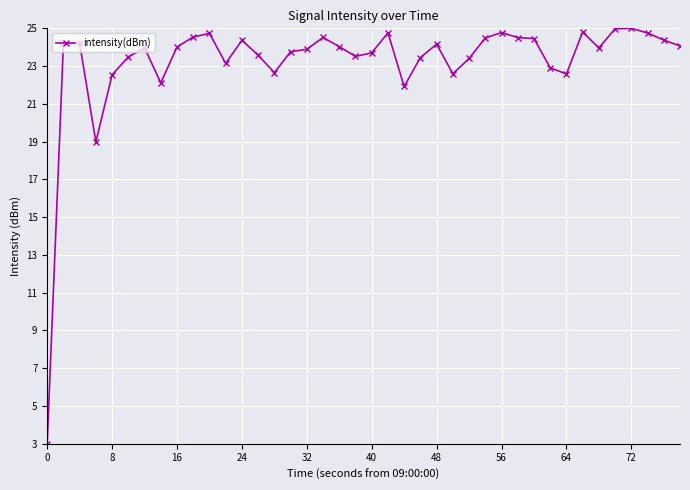

How many categories are shown in the chart?

40